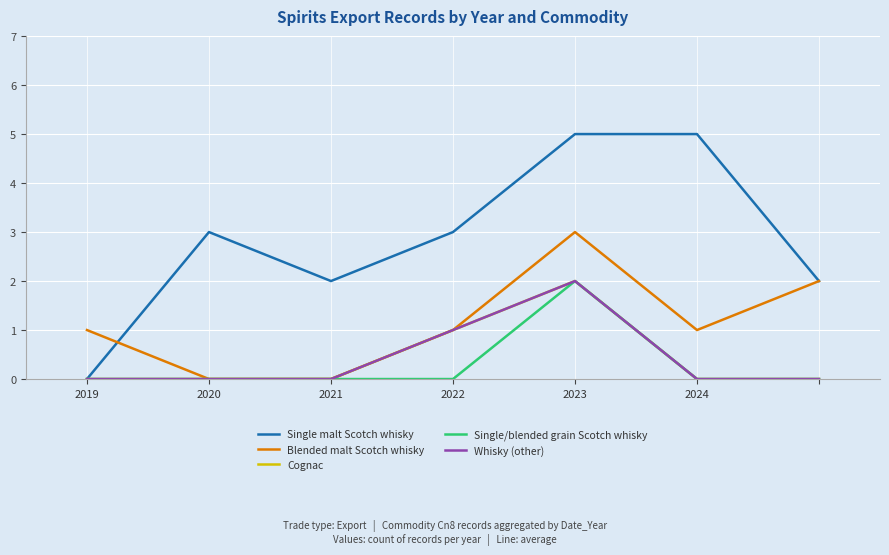

Rank the series by their maximum value, from lowest to highest.

Cognac, Single/blended grain Scotch whisky, Whisky (other), Blended malt Scotch whisky, Single malt Scotch whisky